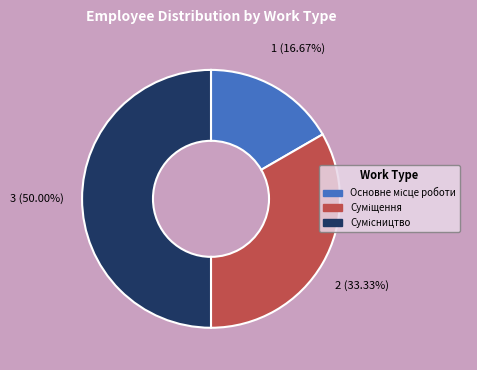

How many slices are in this pie chart?

3